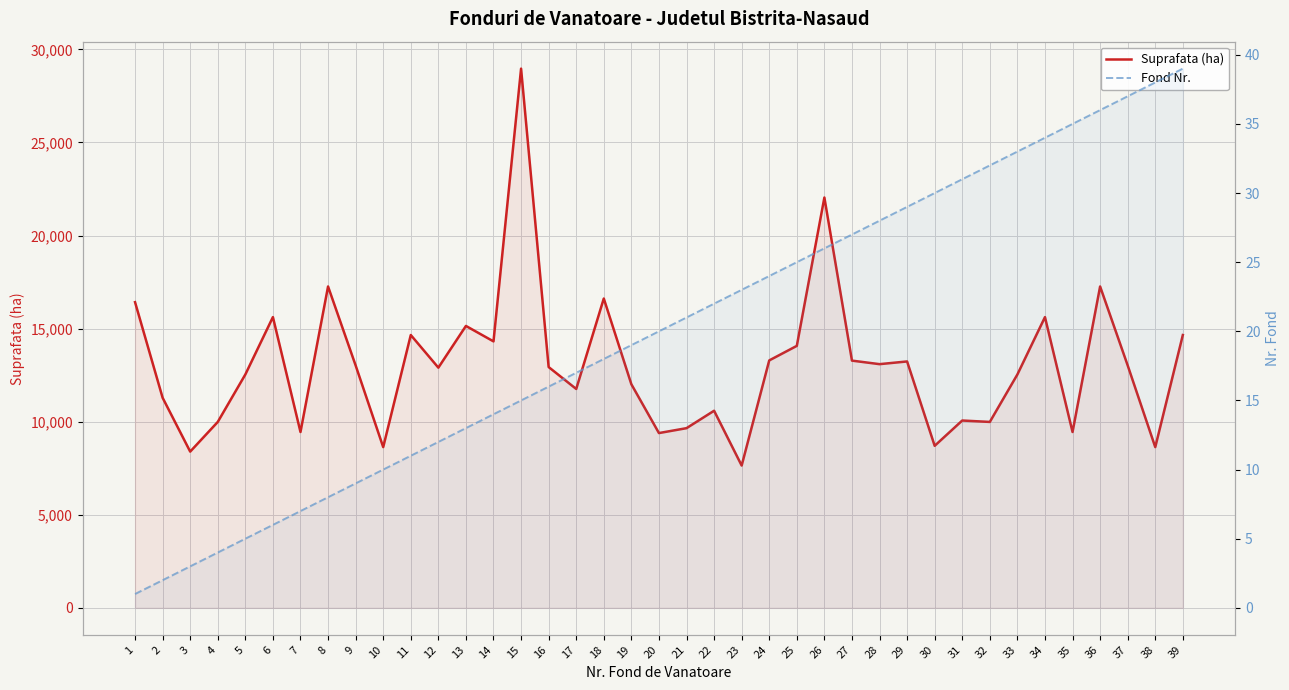

At how many categories does at least one series exceed 1050?

39